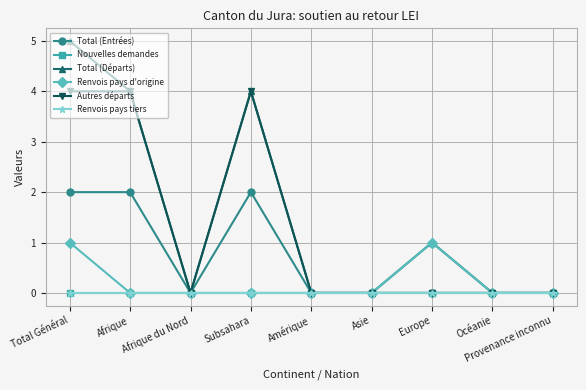

Which category has the lowest value in the Total (Départs) series?

Afrique du Nord